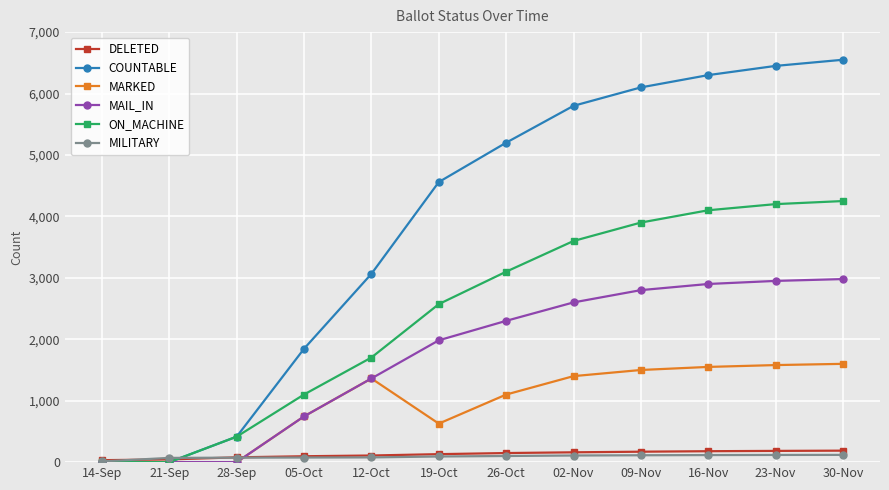

How many categories are shown in the chart?

12